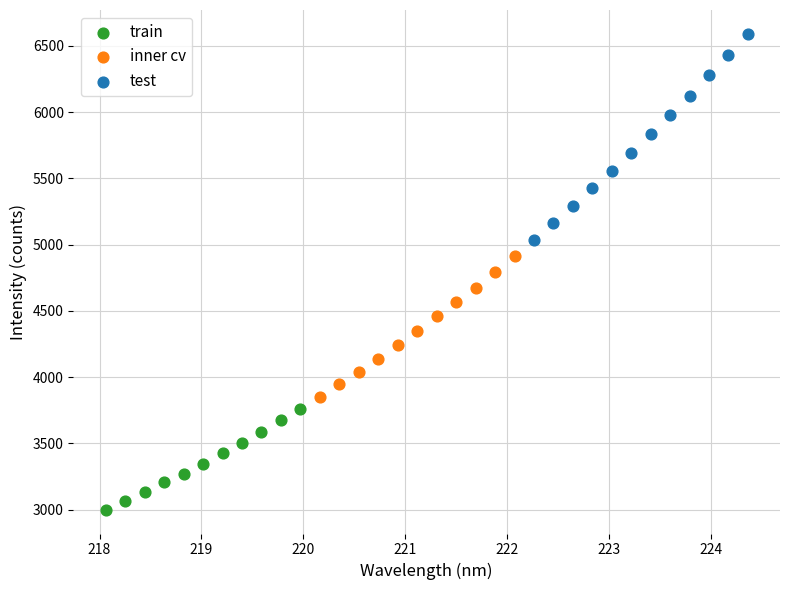

Which series has the largest Y range (max minus min)?

test